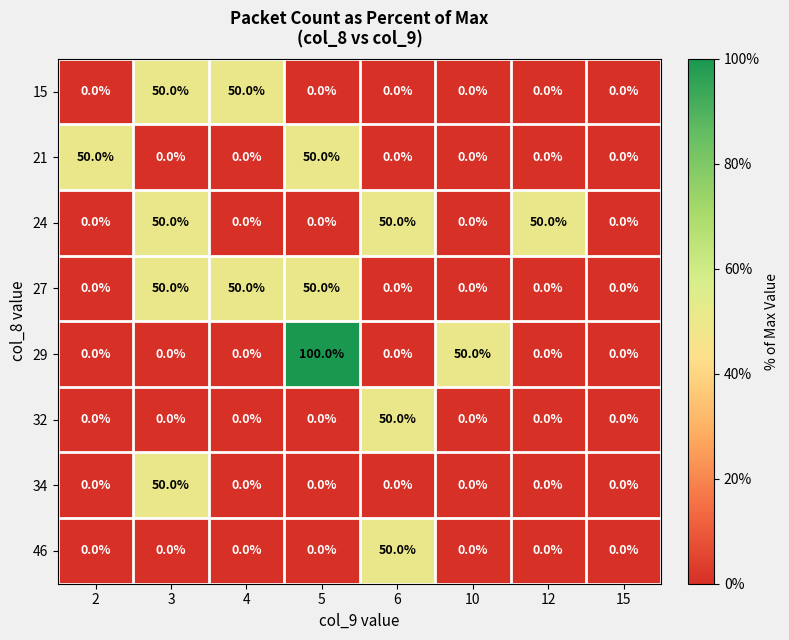

How many series are shown in this chart?

8